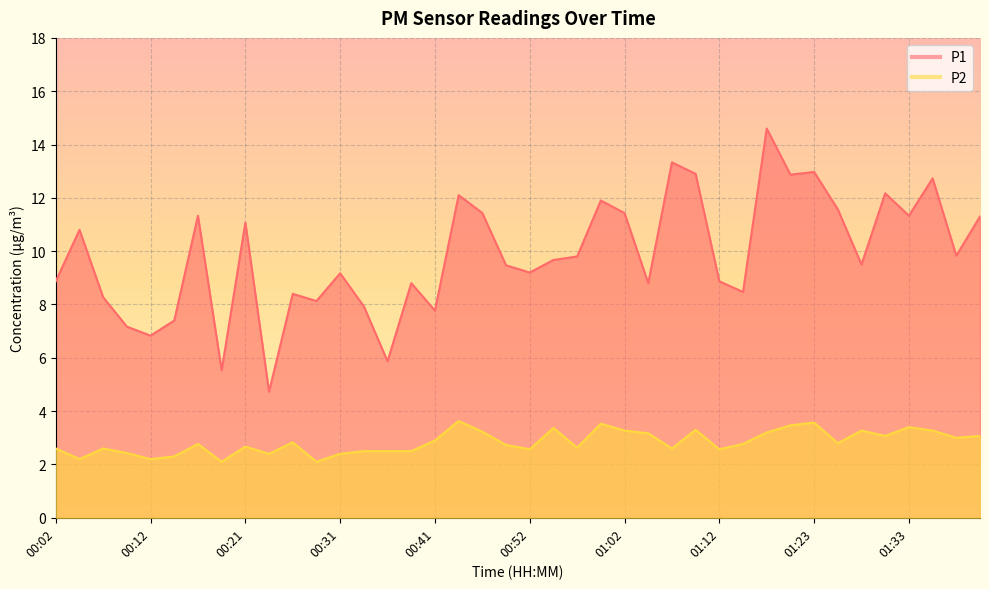

Count the number of data series in this chart.

2